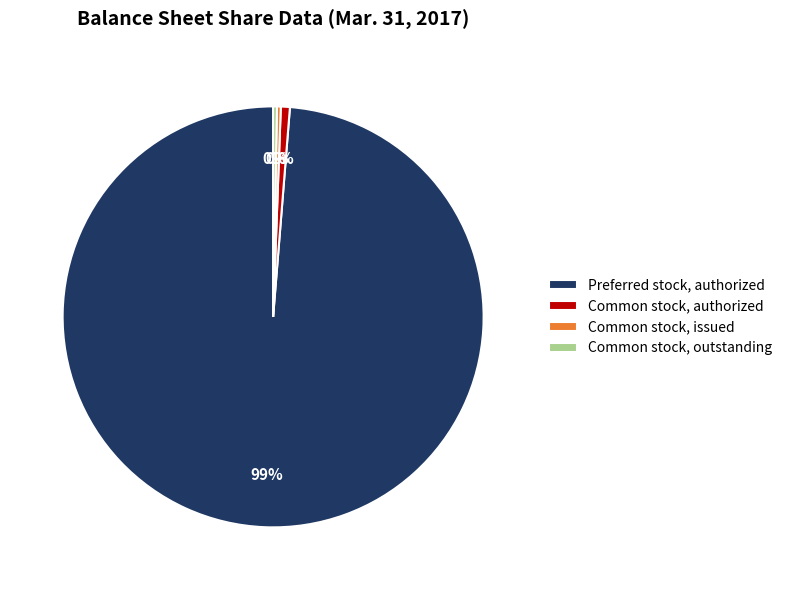

Count the number of slices in the pie.

4